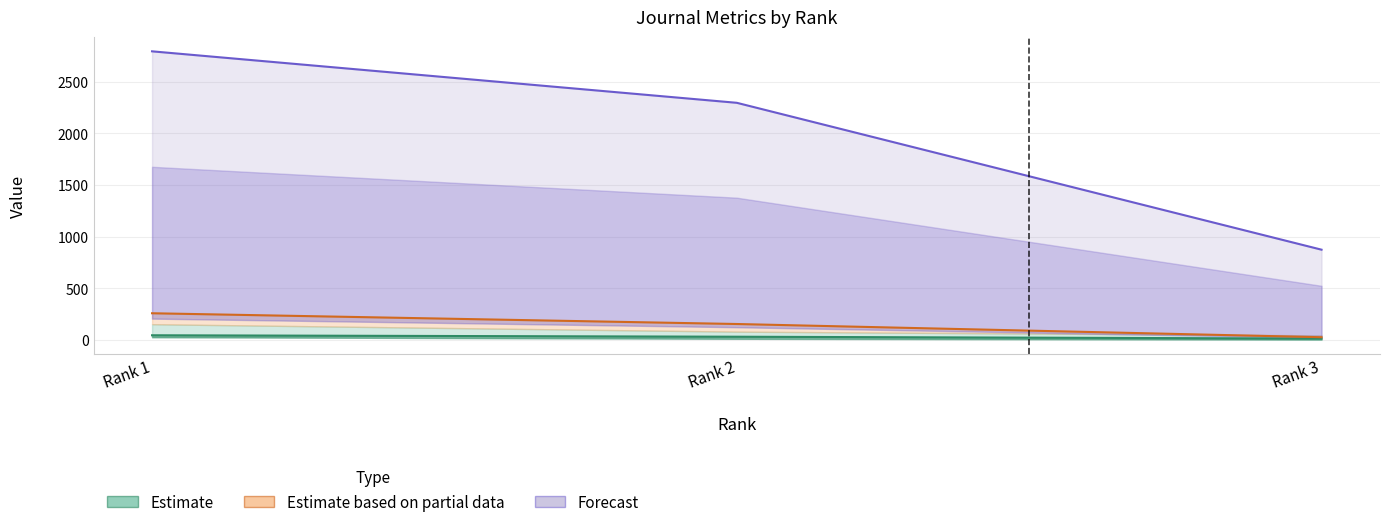

What is the difference between the Forecast values at Rank 1 and Rank 3?

1919